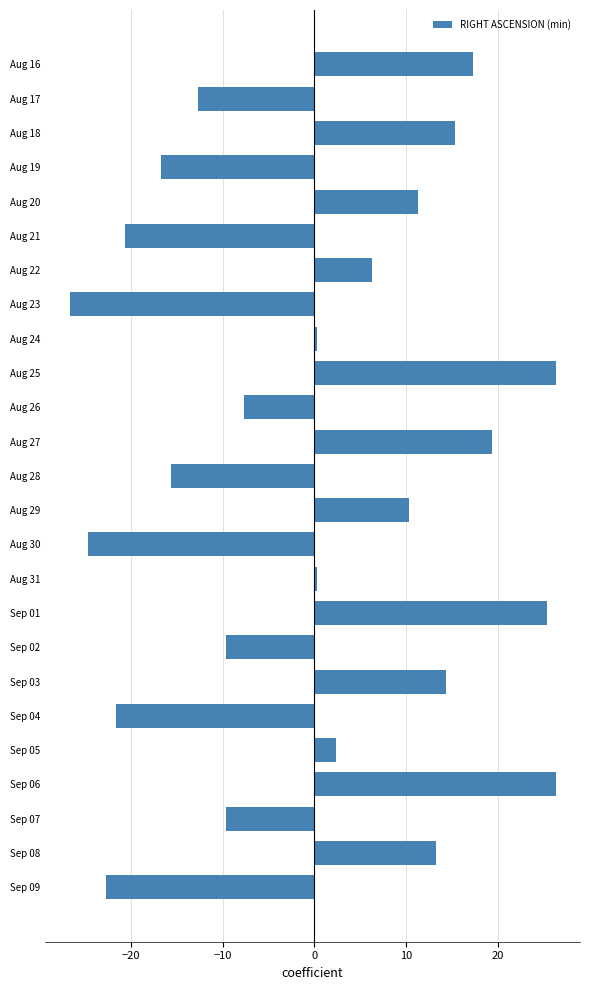

How many negative values are there?

11